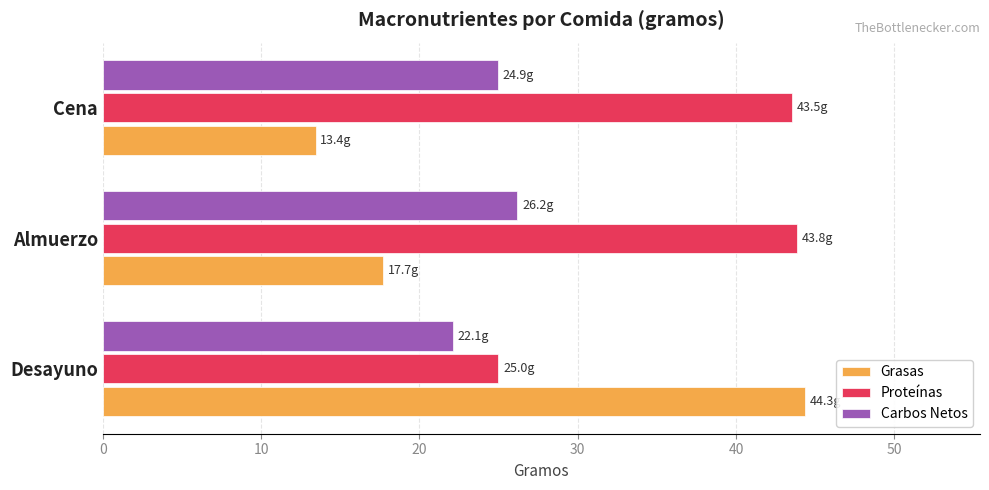

How many distinct data groups are displayed?

3